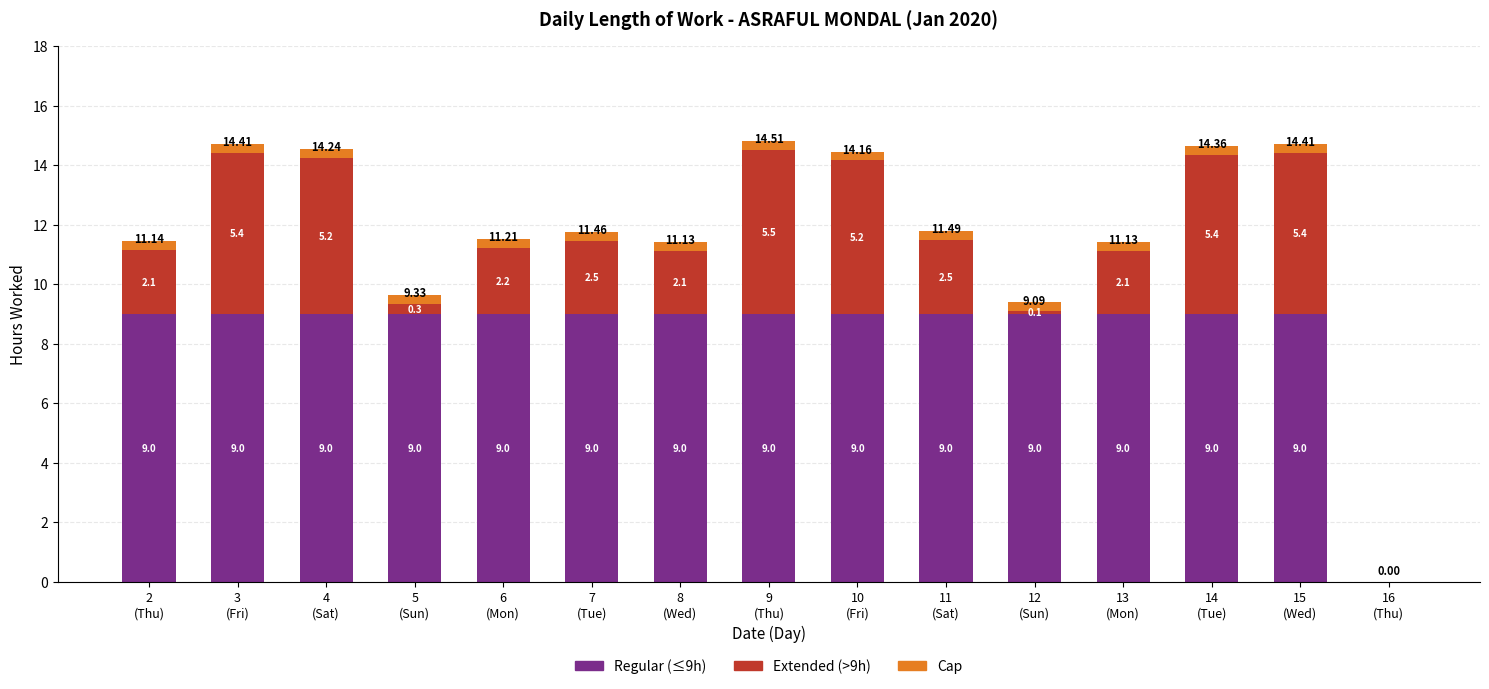

What are all the series names shown in the legend?

Regular (≤9h), Extended (>9h), Cap